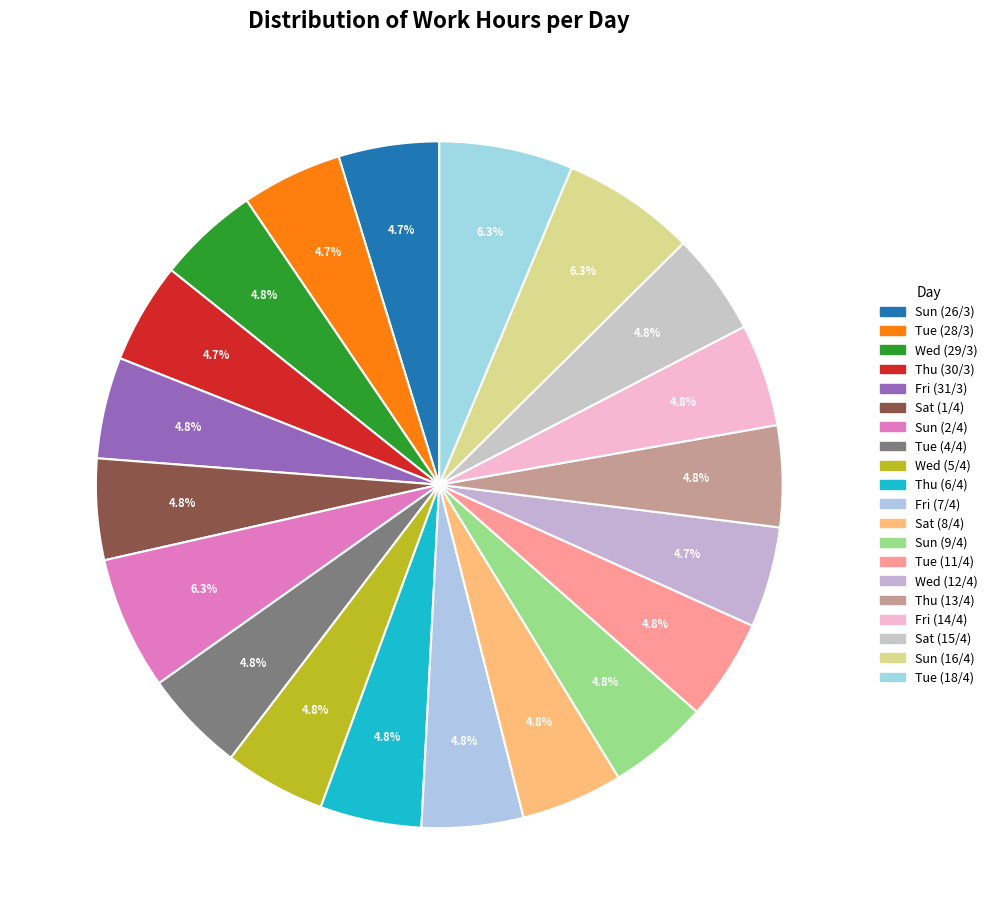

Which slice is the smallest?

Sun (26/3)